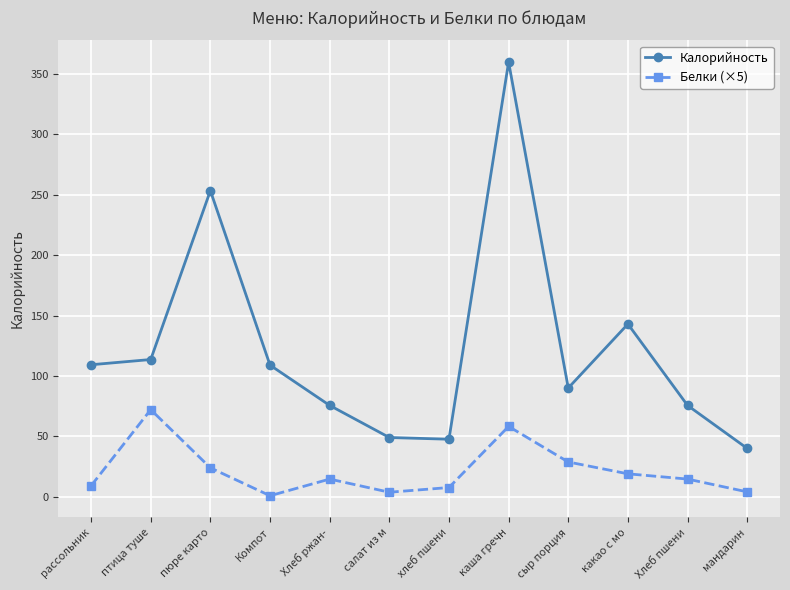

What is the difference between the second highest and minimum values in the Калорийность series?

213.4